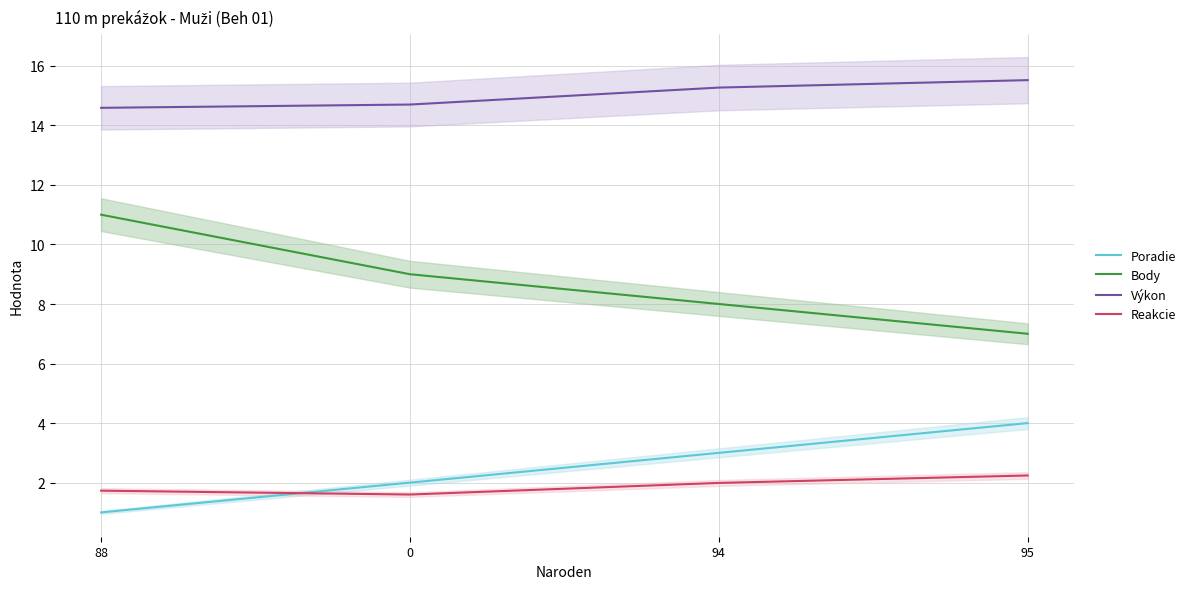

What is the sum of all Reakcie values?

7.6